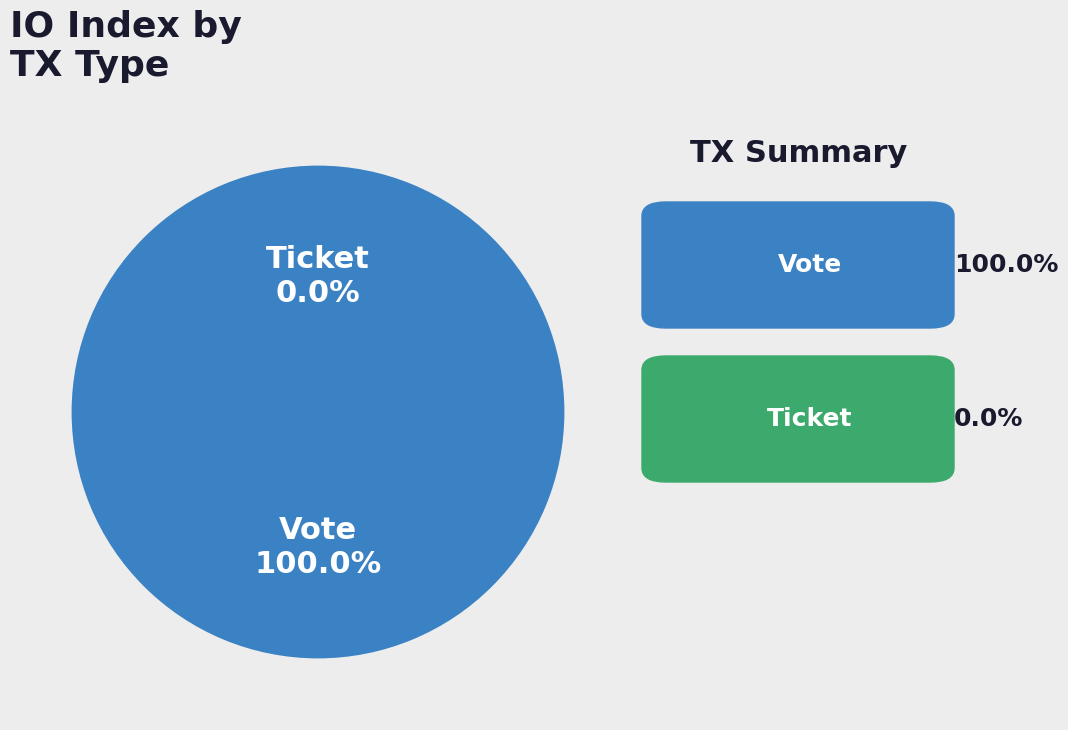

How many segments does this pie chart have?

2